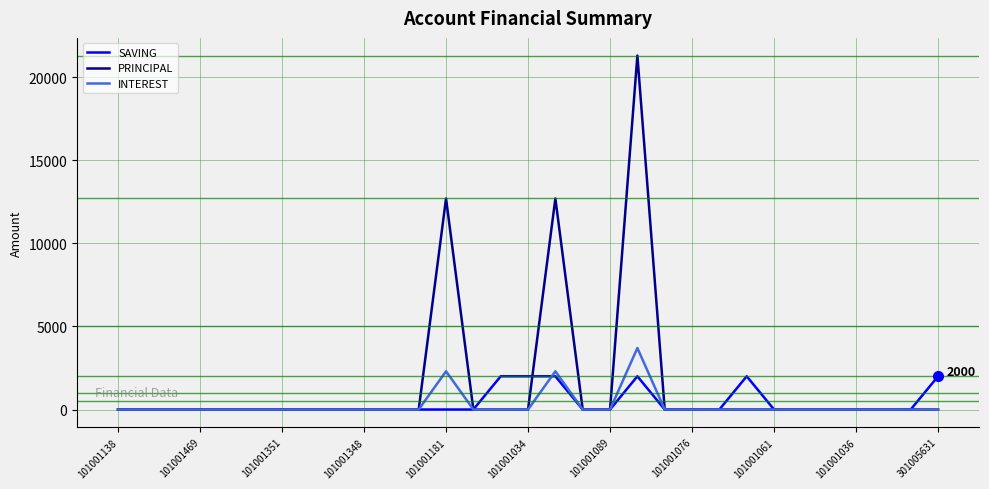

Which series has the widest spread of values?

PRINCIPAL